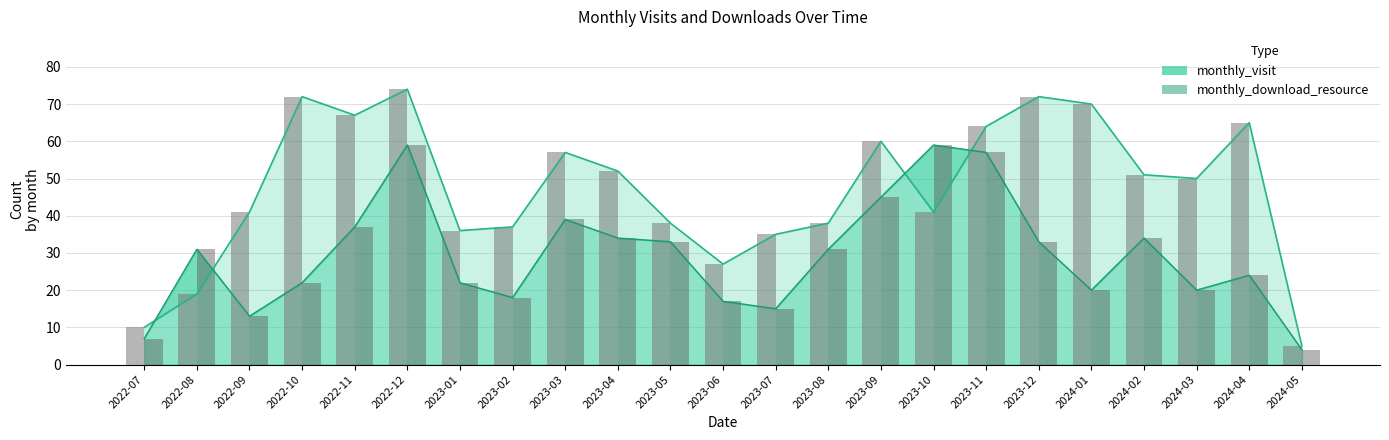

The monthly_visit (bar) series shows 77 at 2023-03. True or false?

False